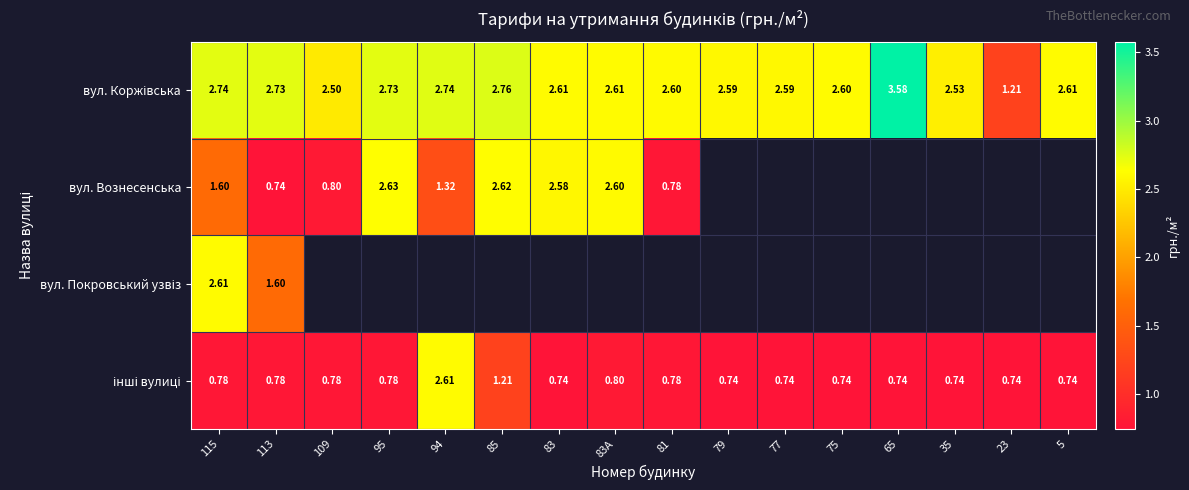

The value of інші вулиці at 81 is 0.8. True or false?

True